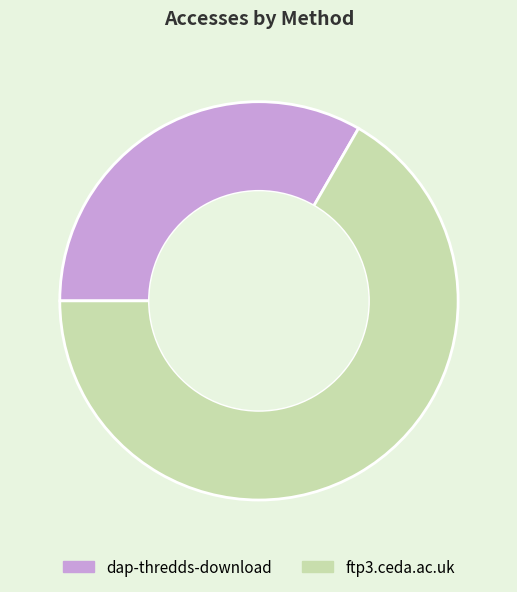

How many segments does this pie chart have?

2